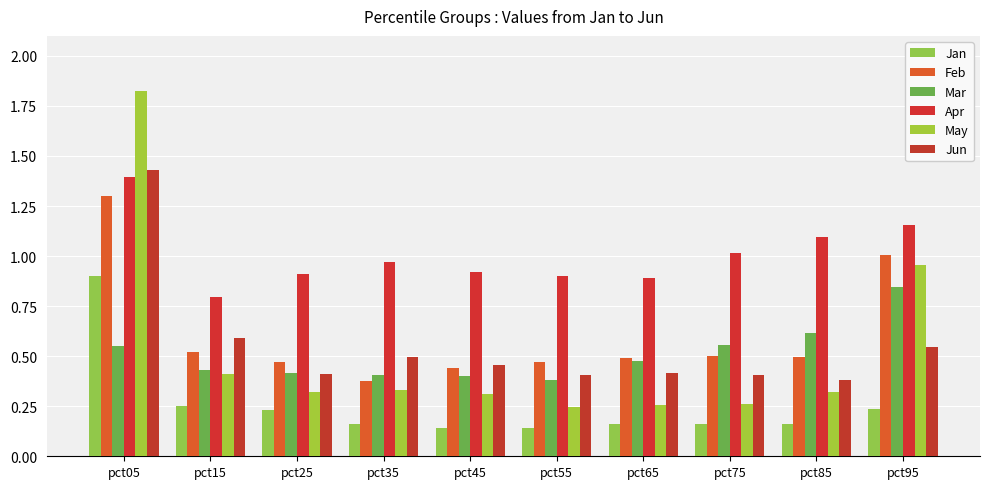

The May series shows 0.4 at pct15. True or false?

True